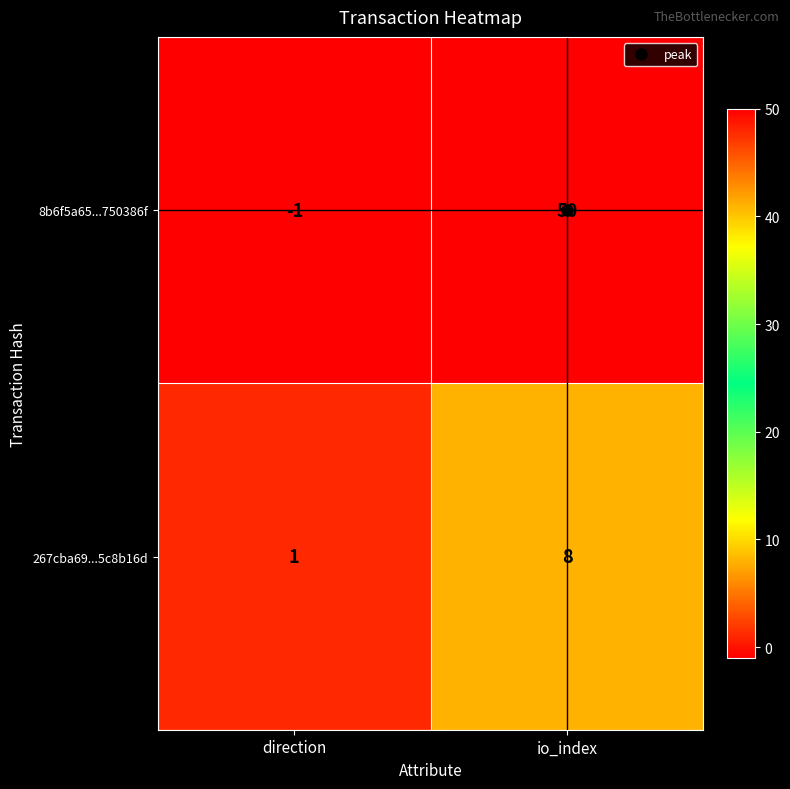

The 267cba69...5c8b16d series shows 13 at io_index. True or false?

False